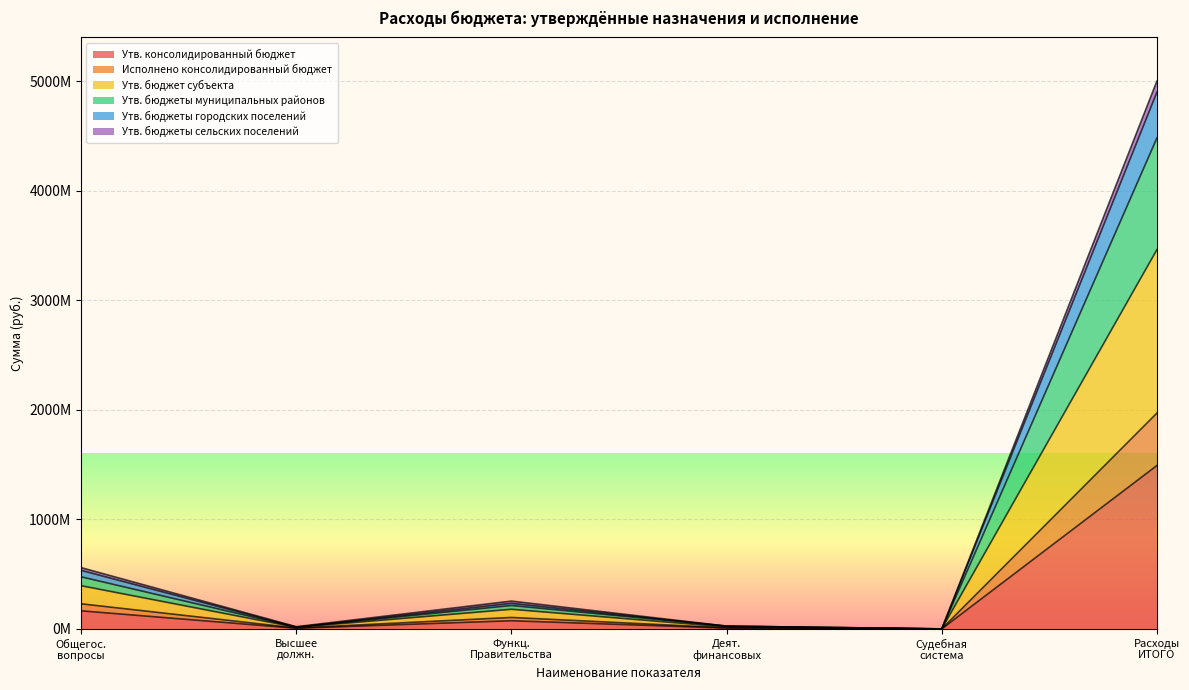

How many categories are shown in the chart?

6